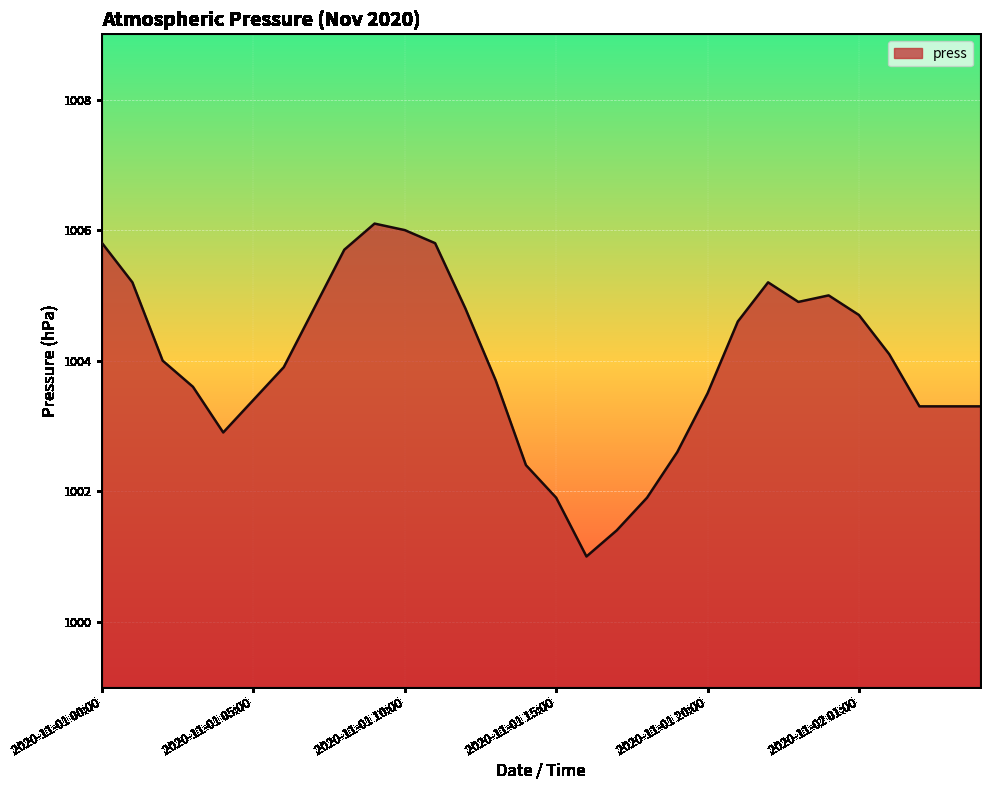

Count the number of categories in the chart.

30